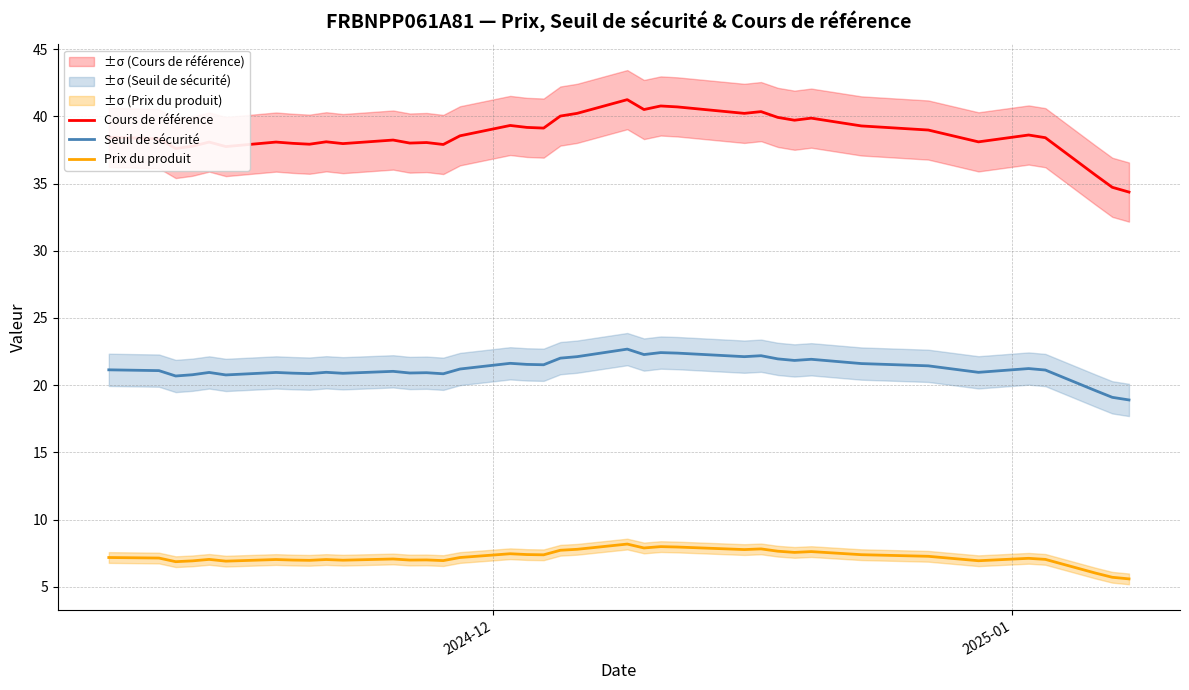

What is the greatest value displayed?

41.2